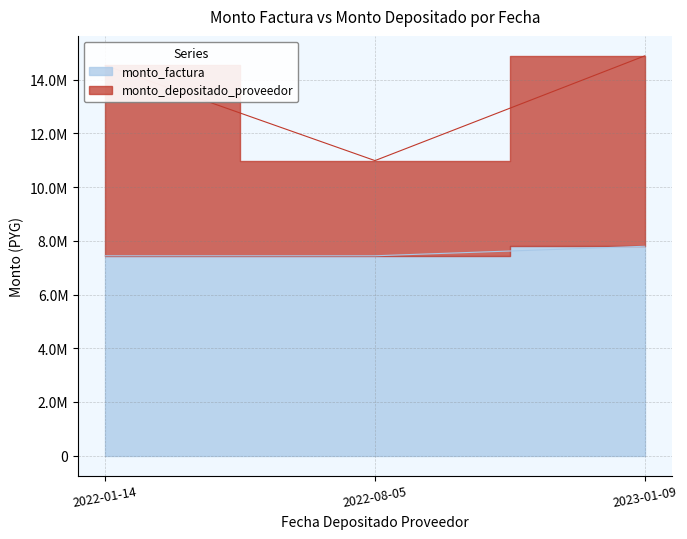

At which category is the sum across all series the highest?

2023-01-09